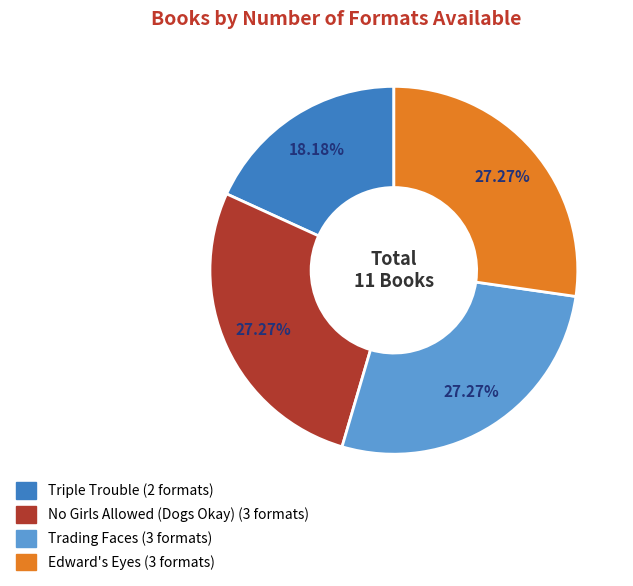

The Trading Faces slice represents 45% of the pie. True or false?

False